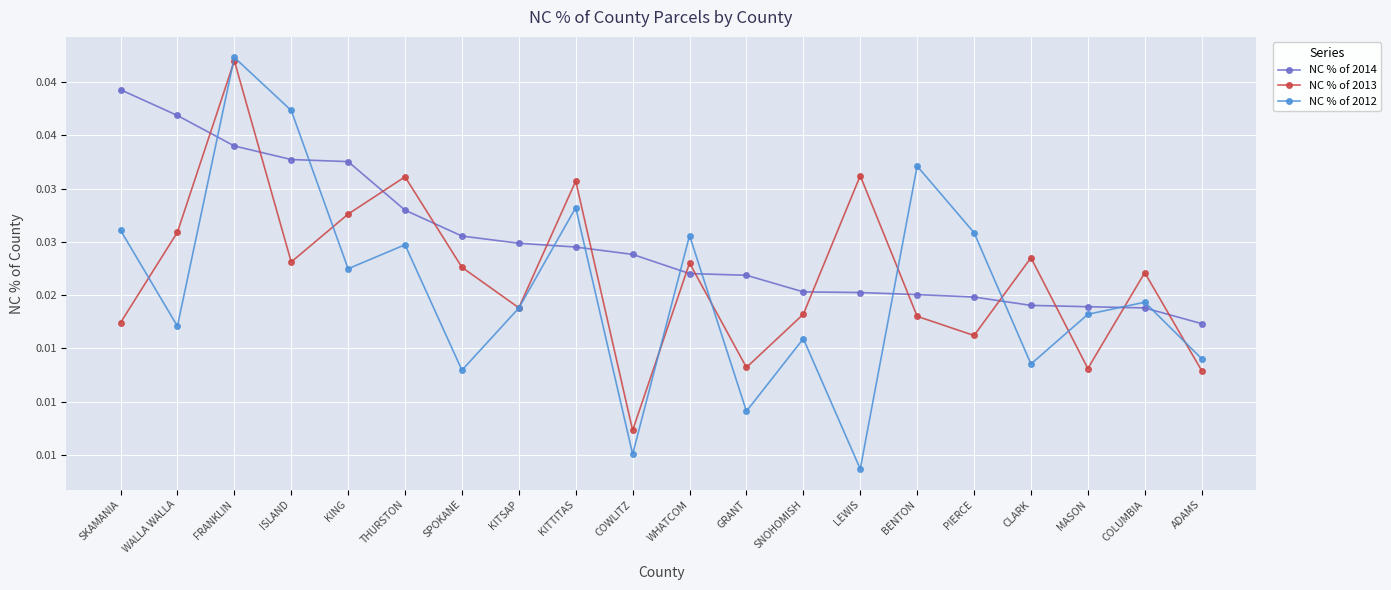

What are all the series names shown in the legend?

NC % of 2014, NC % of 2013, NC % of 2012